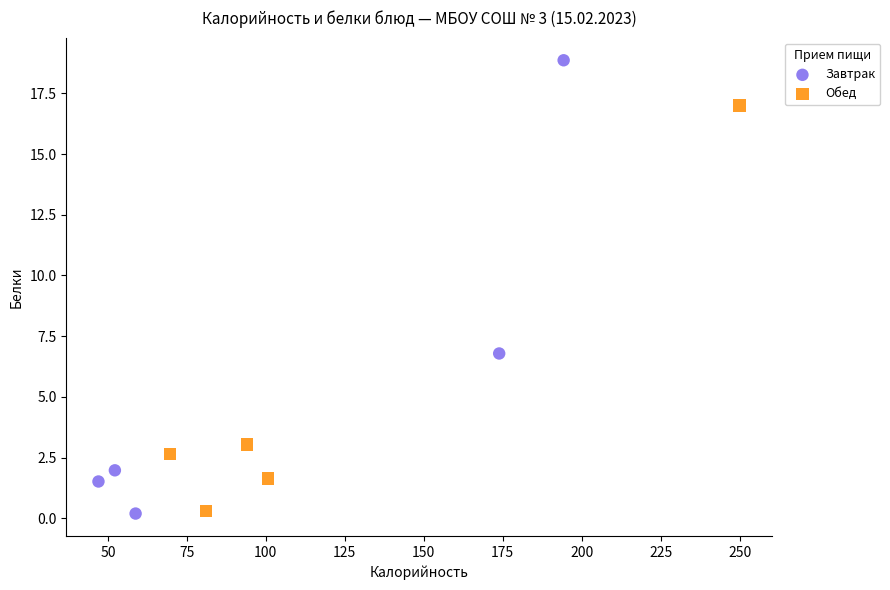

Which series has the largest Y range (max minus min)?

Завтрак